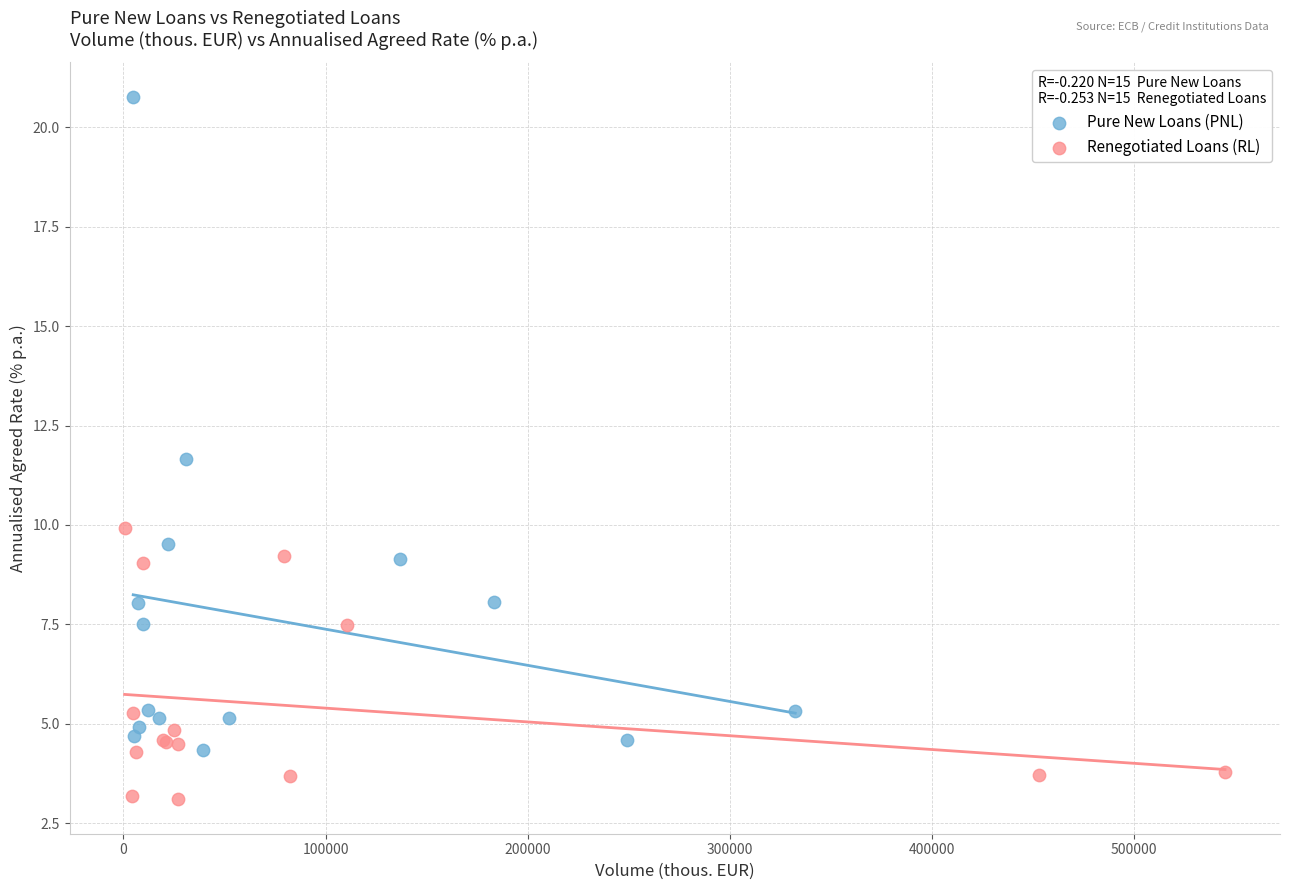

Which series has the widest spread of Y values?

Pure New Loans (PNL)